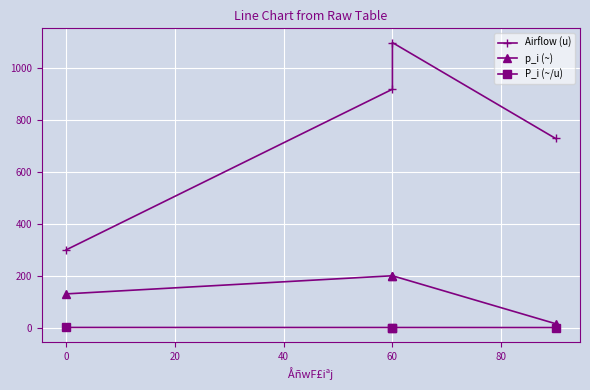

Which series changed the most between −20 and 20?

Airflow (u)